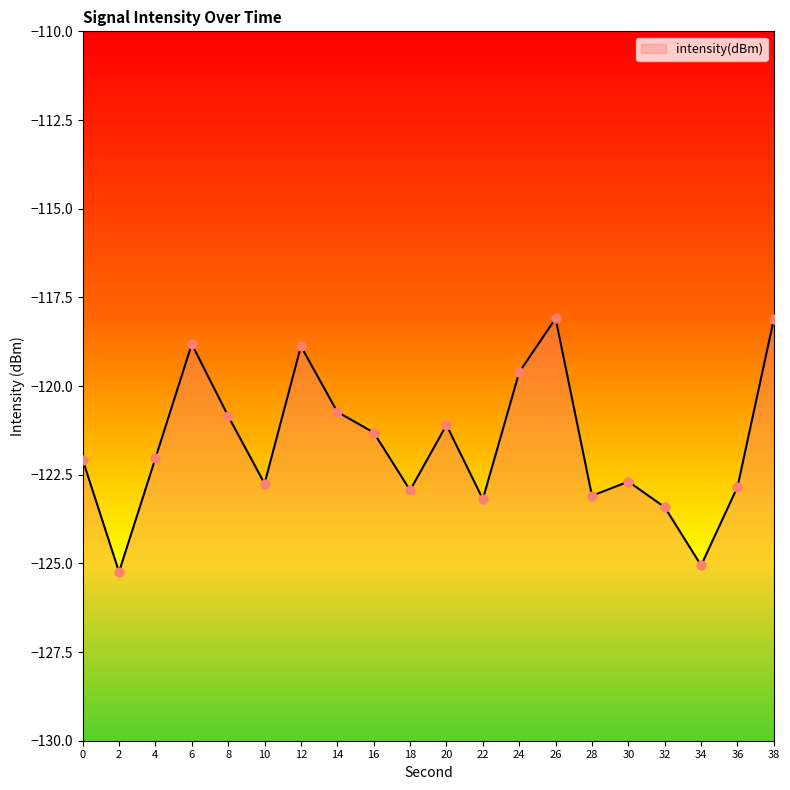

Which has a higher value, 18 or 38?

38